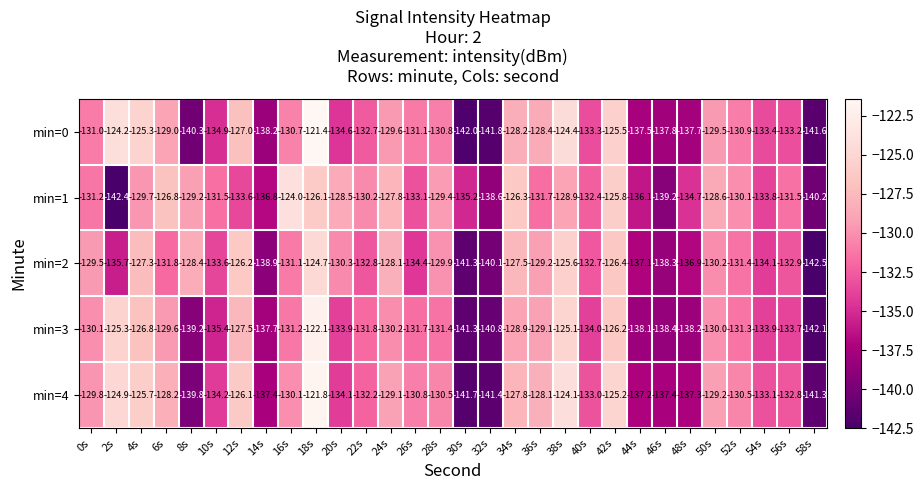

Which series has the largest total across all categories?

min=1